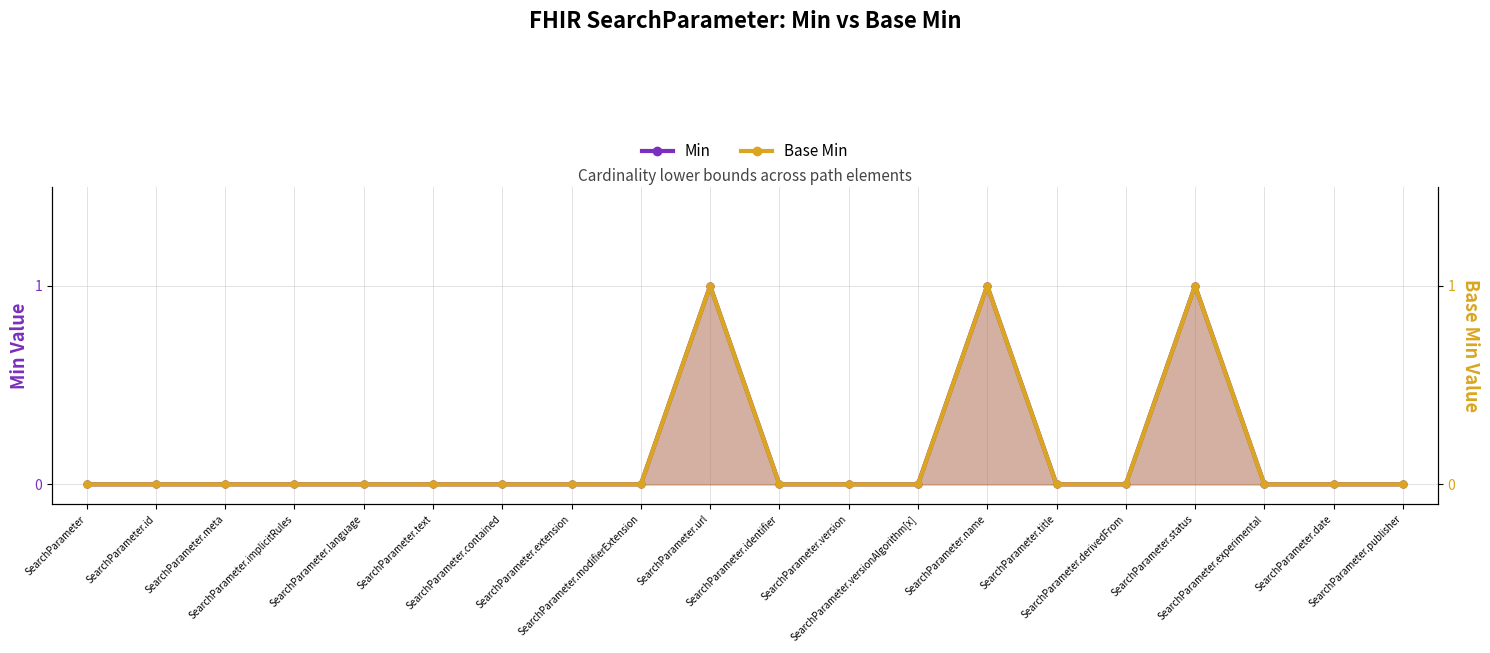

True or false: Min and Base Min intersect in this chart.

False